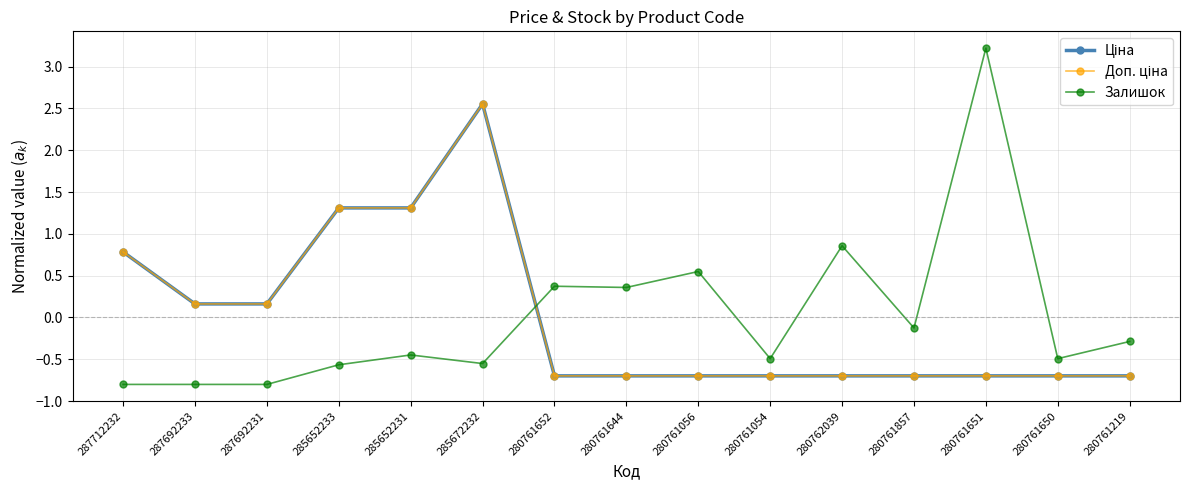

True or false: Ціна has a value of 0.2 at 287712232.

False